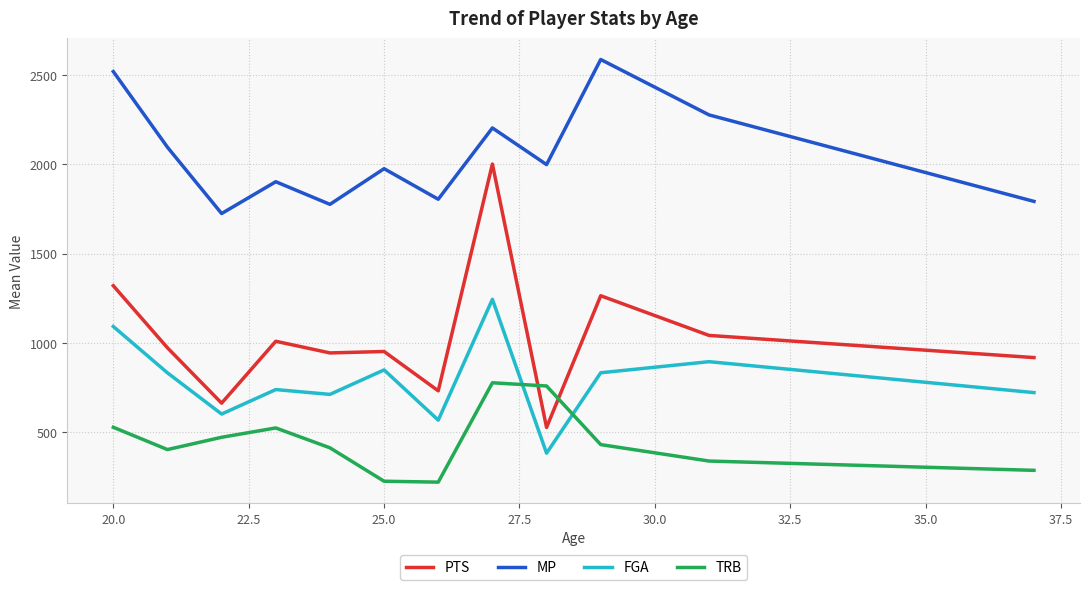

How many series are shown in this chart?

4